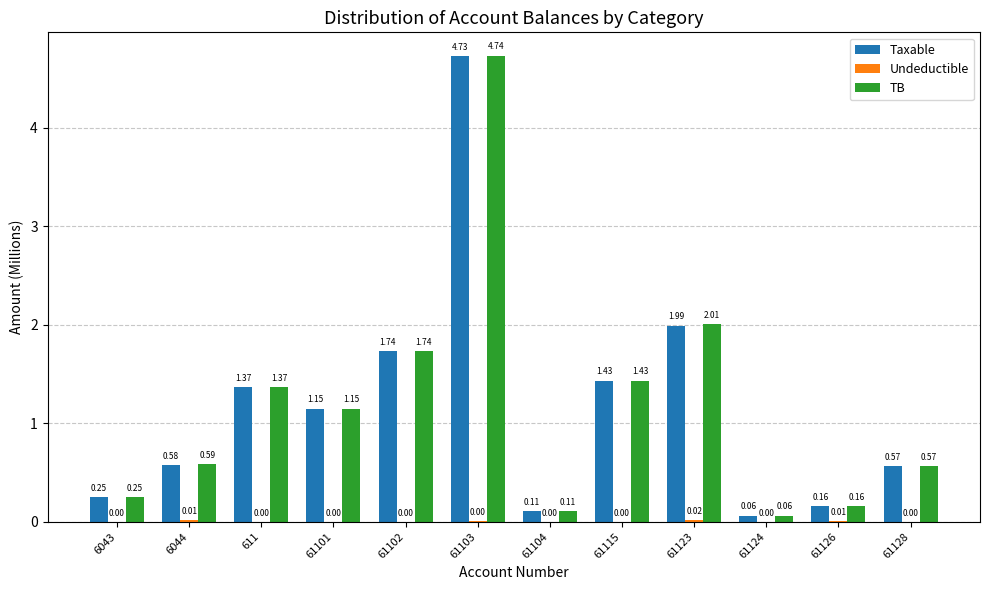

Is the value of Taxable at 6044 greater than the value of TB at 61115?

No